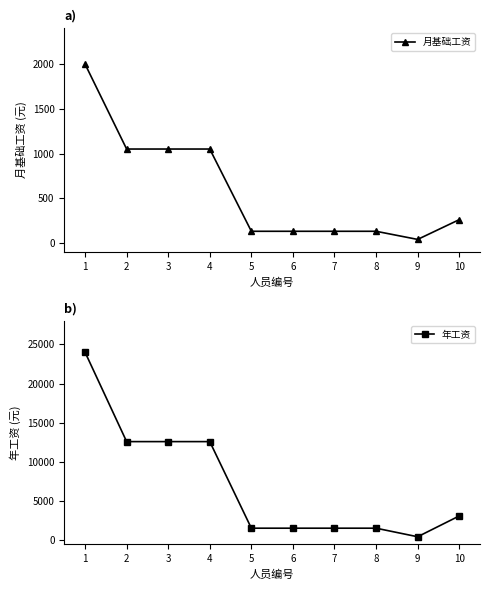

The value of 月基础工资 at 1 is 2000. True or false?

True